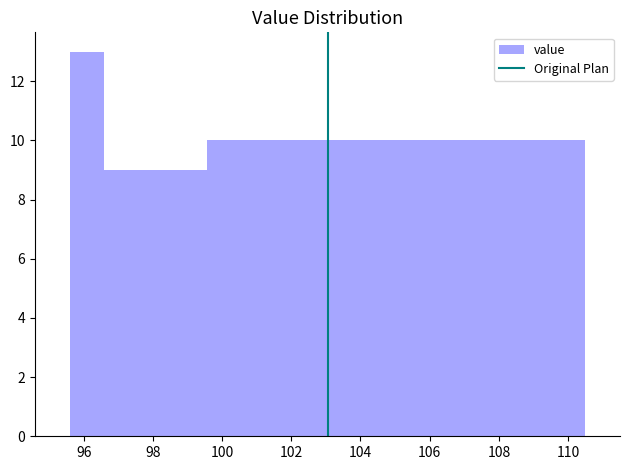

Over which range of the x-axis is the bar tallest?

95.6 to 96.6